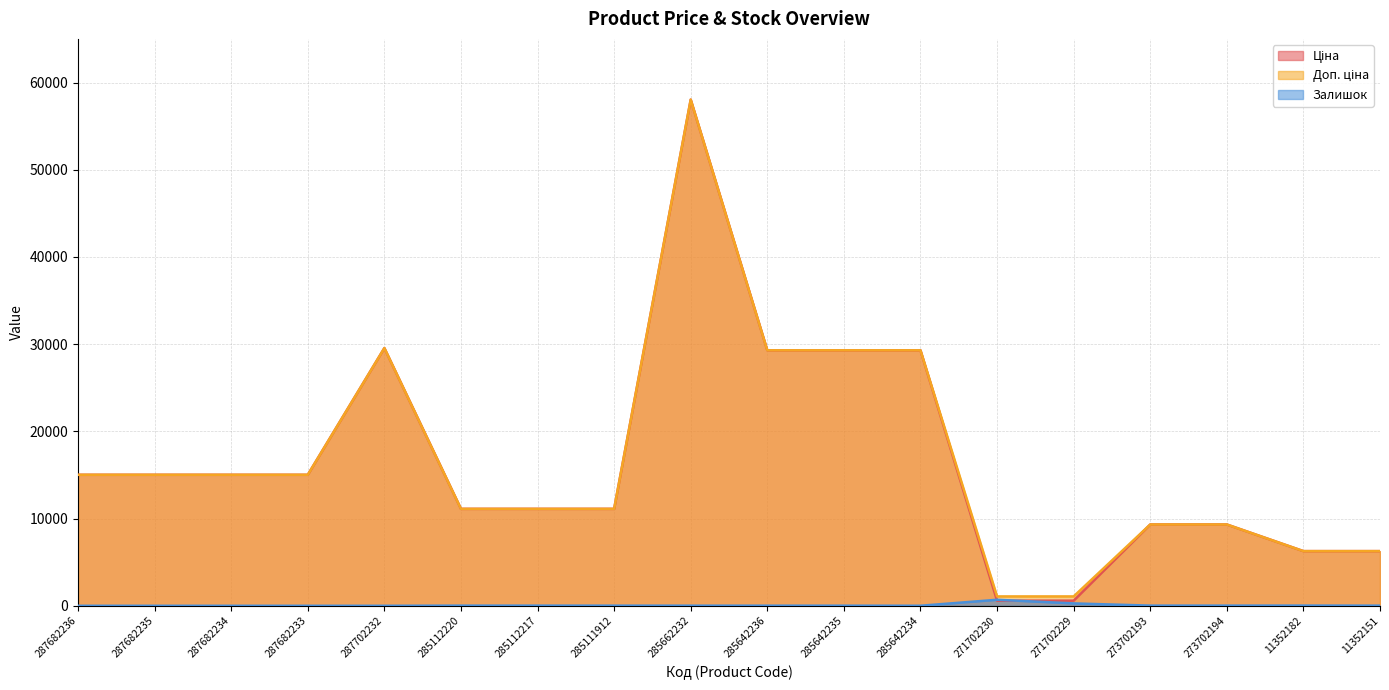

Is it true that Залишок equals 17.0 at 285112217?

True